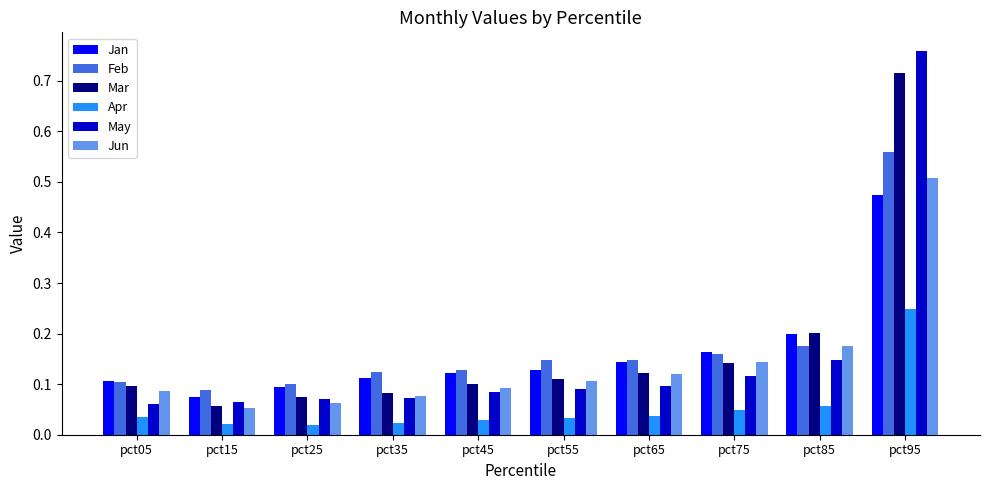

The Feb series shows 0.2 at pct45. True or false?

False